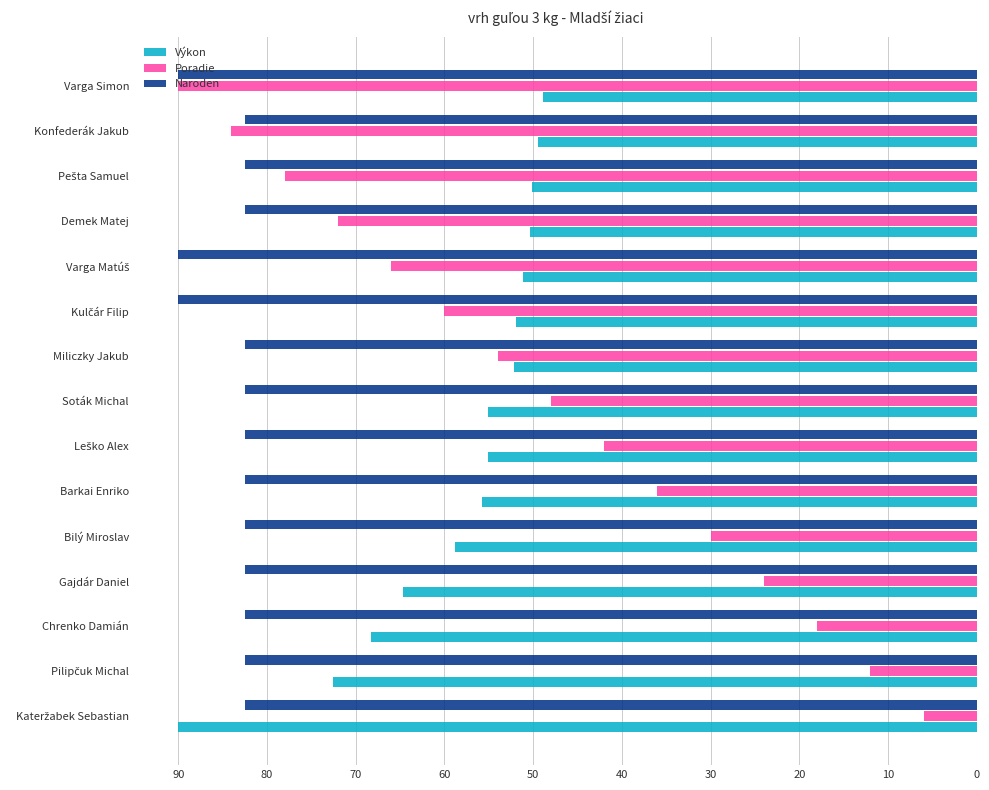

The value of Poradie at Varga Simon is 90.0. True or false?

True